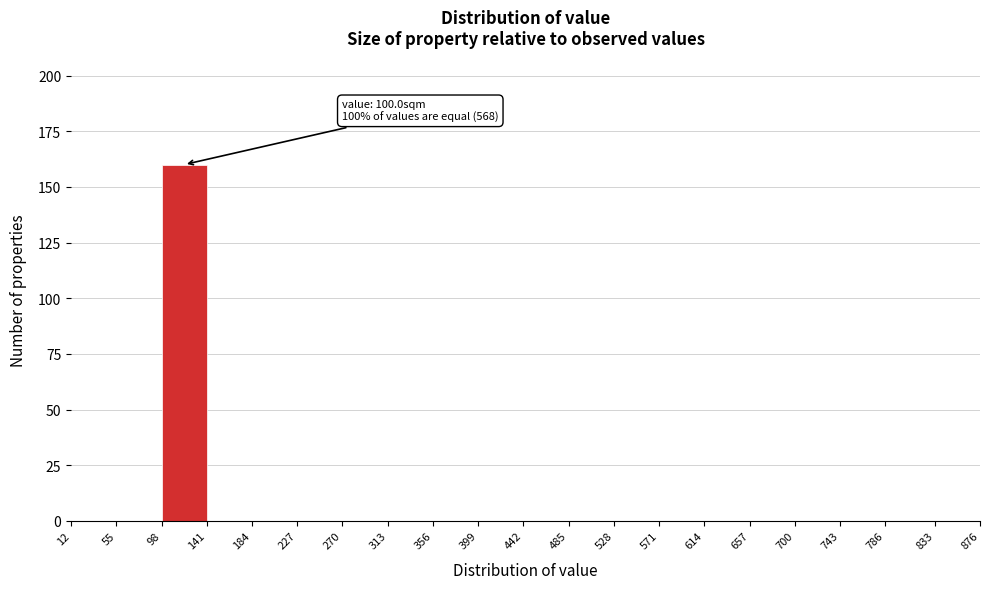

Over which range of the x-axis is the bar tallest?

98 to 141